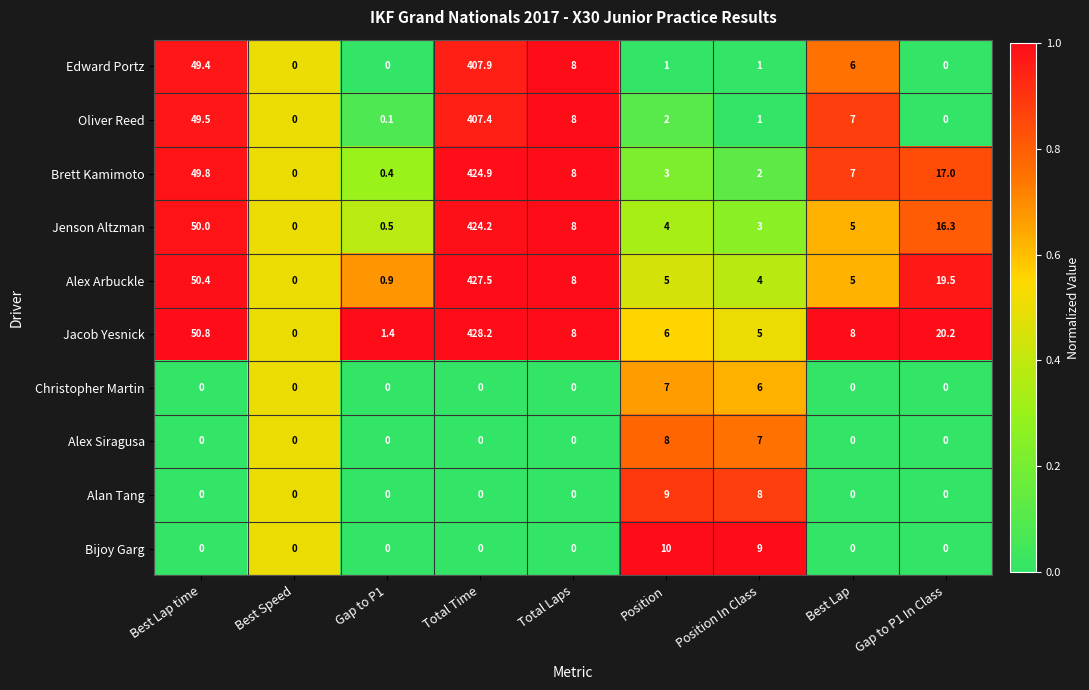

At which label is Jenson Altzman closest to 212?

Best Lap time